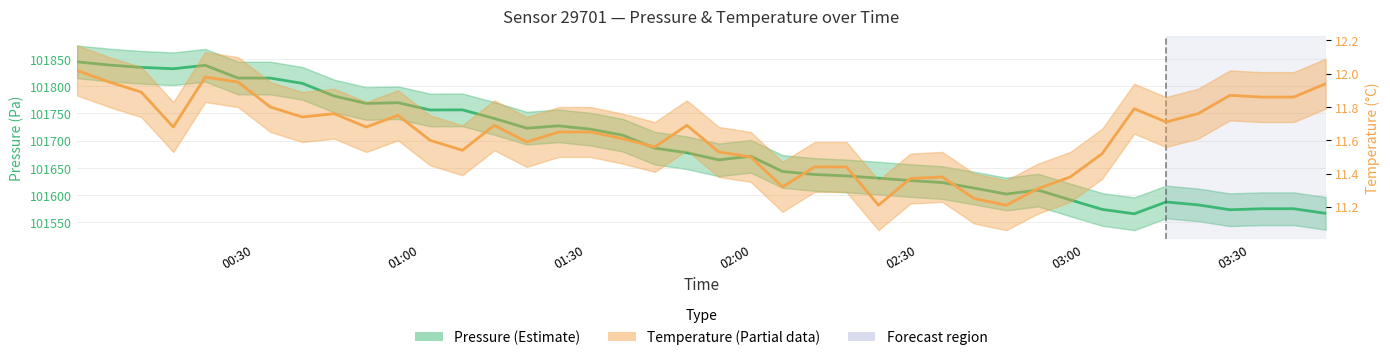

Is the value of pressure at 26 greater than the value of temperature at 37?

Yes